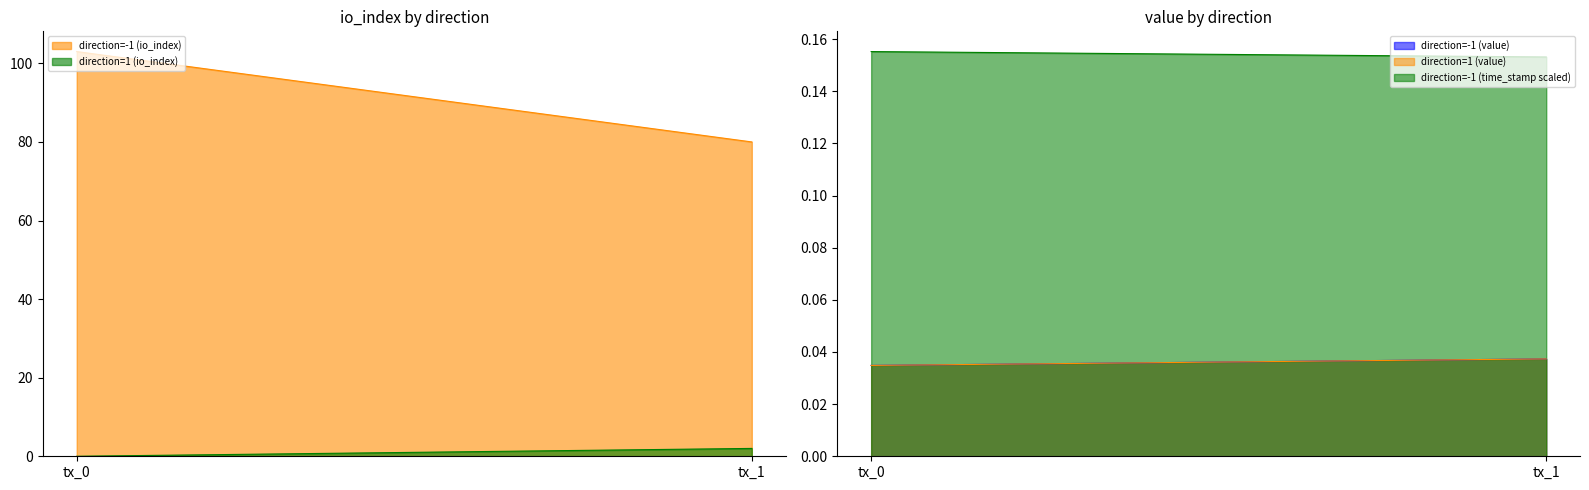

Count the direction=1 (io_index) values in the range 0 to 2.

2